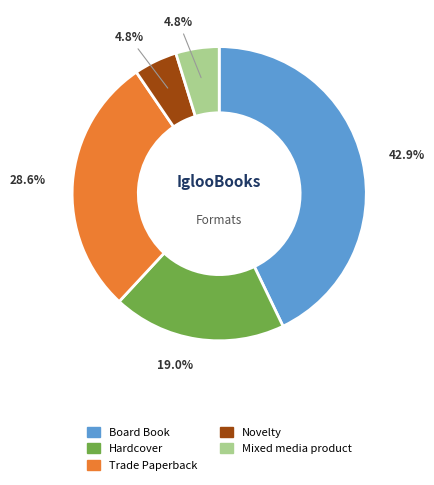

How many slices are in this pie chart?

5